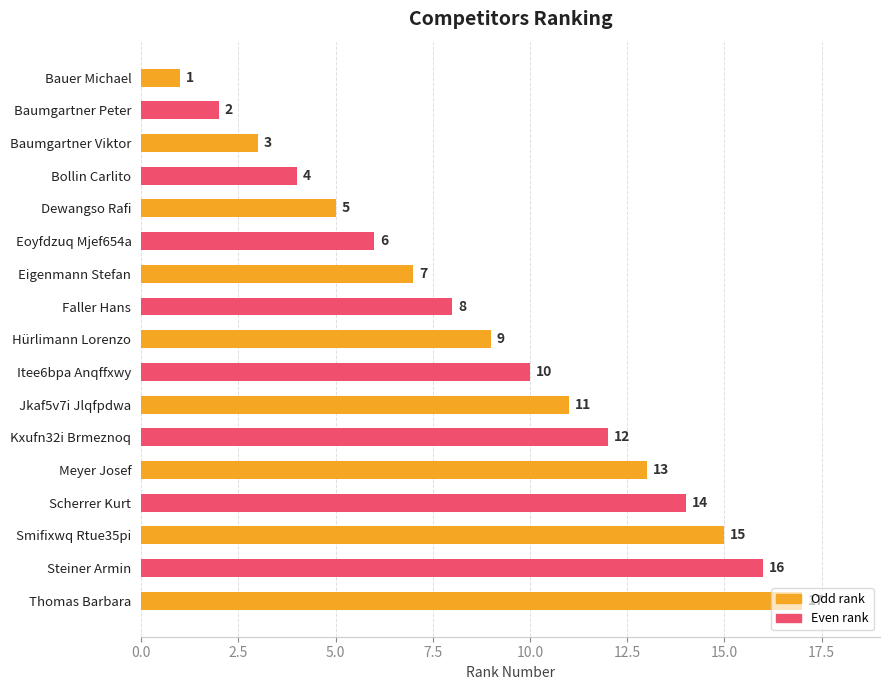

True or false: the data shows 10 at Itee6bpa Anqffxwy.

True